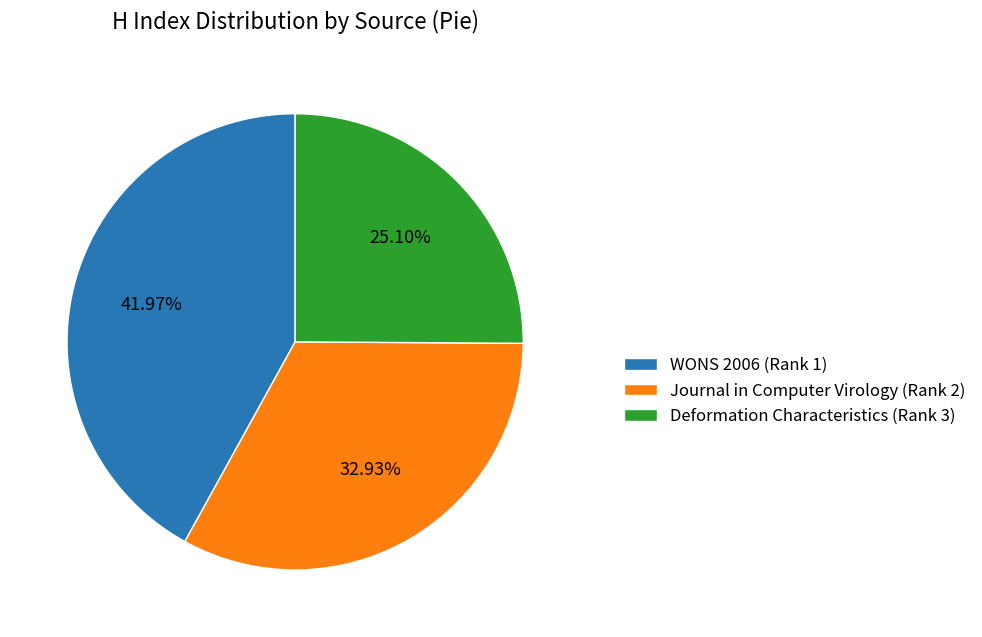

How many segments does this pie chart have?

3